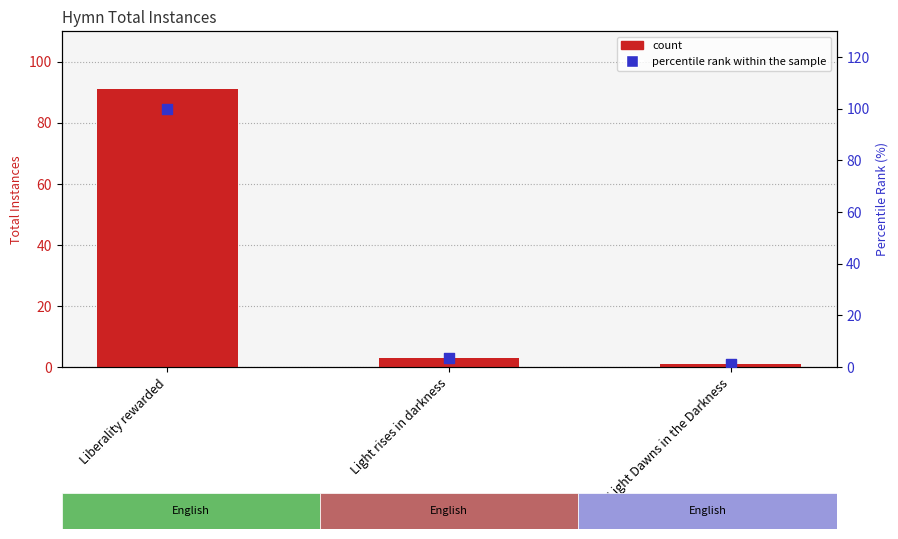

What is the total value across all series at Light Dawns in the Darkness?

2.1